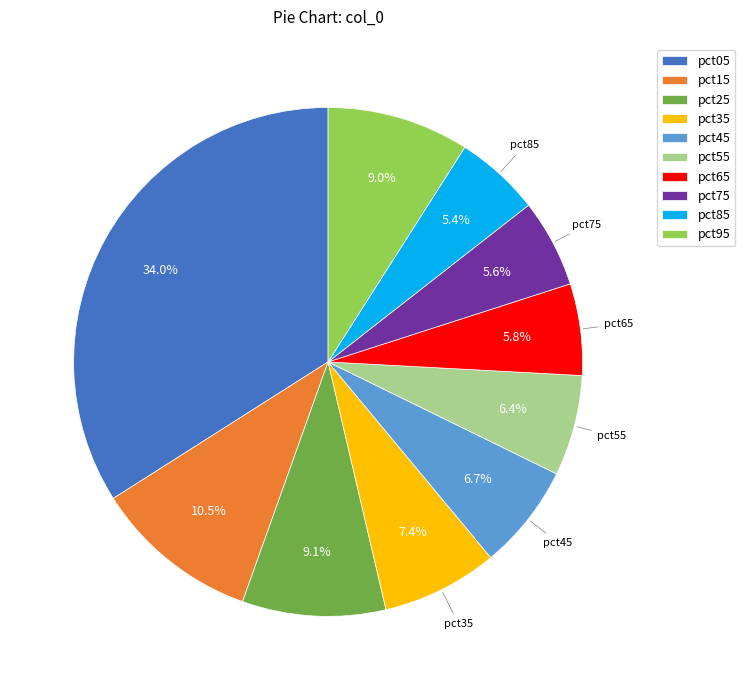

Does any single category account for the majority?

No